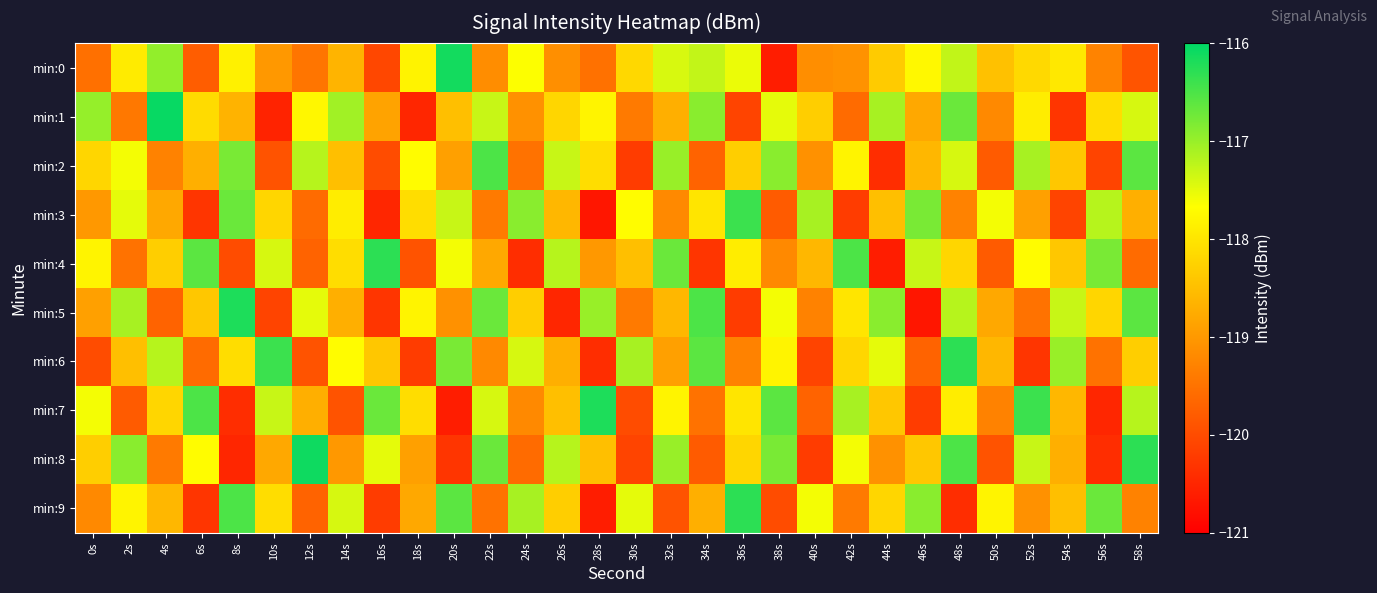

What is the greatest value displayed?

-116.1